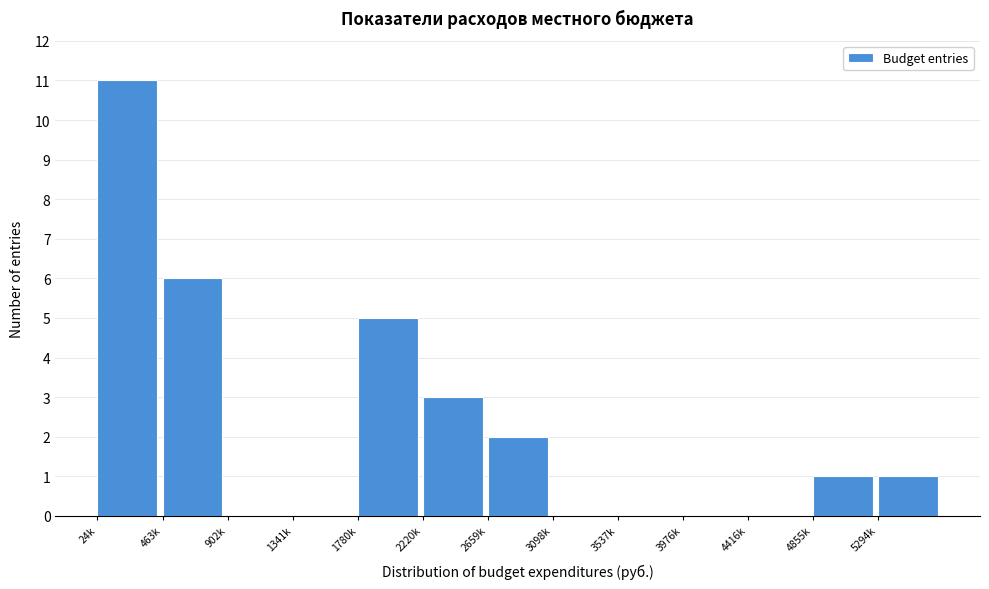

Reading left to right, list all the values displayed in this chart.

24k=11	463k=6	902k=0	1341k=0	1780k=5	2220k=3	2659k=2	3098k=0	3537k=0	3976k=0	4416k=0	4855k=1	5294k=1